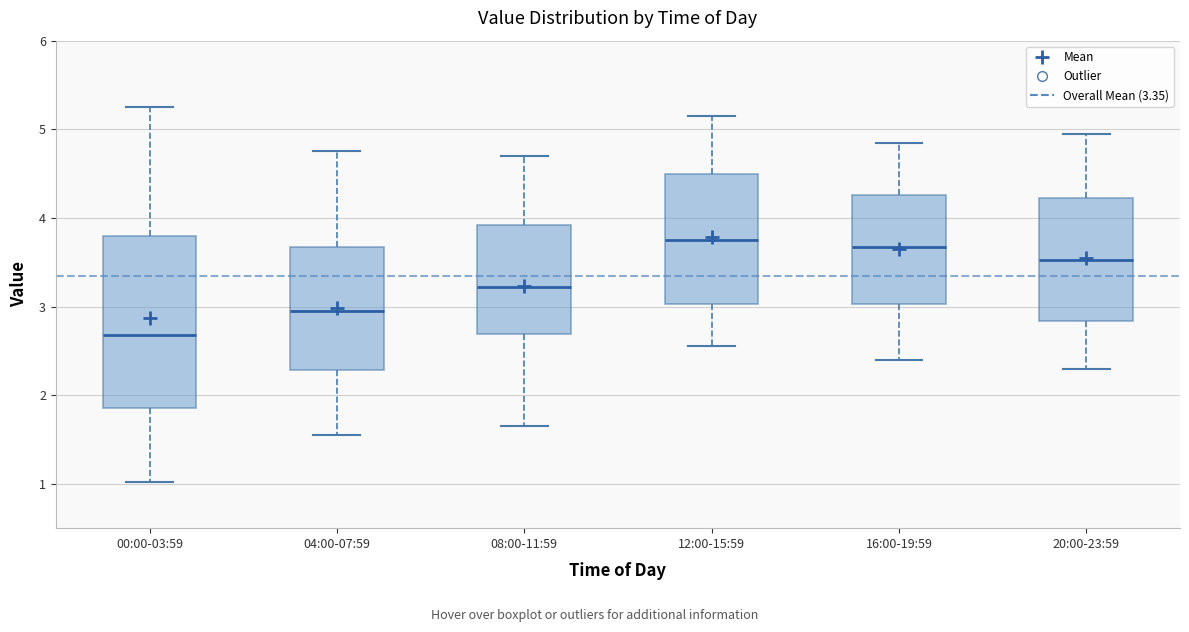

Which box's median line is the lowest?

00:00-03:59